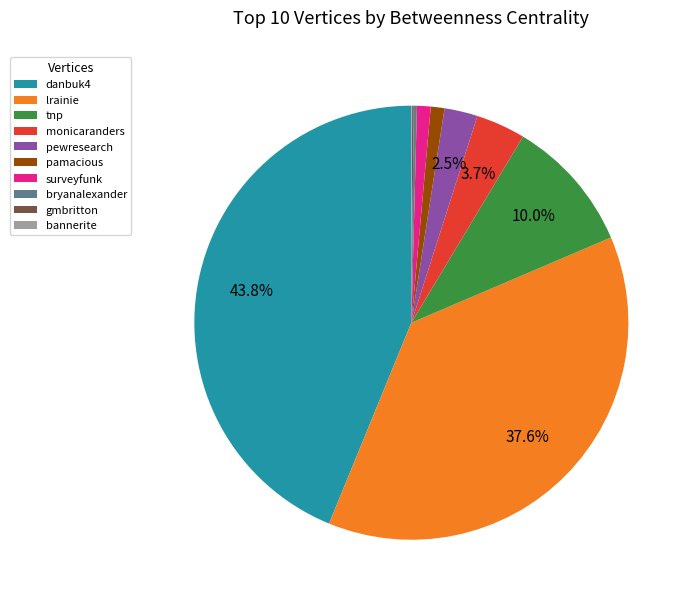

Combined, what portion of the pie is pewresearch and danbuk4?

46.3%